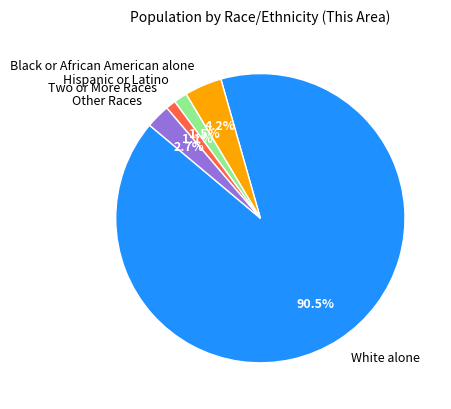

What percentage is the Two or More Races slice, to the nearest percent?

1%